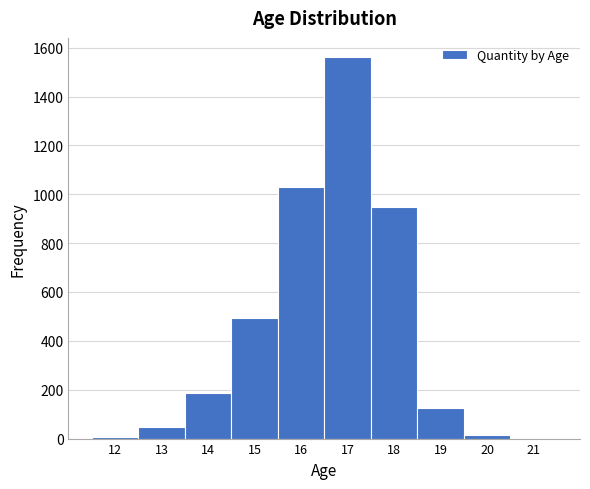

What is the height of the bar covering 16.5 to 17.5 on the x-axis? The values are not printed on the chart, so give them approximately, as read against the axis.

1560